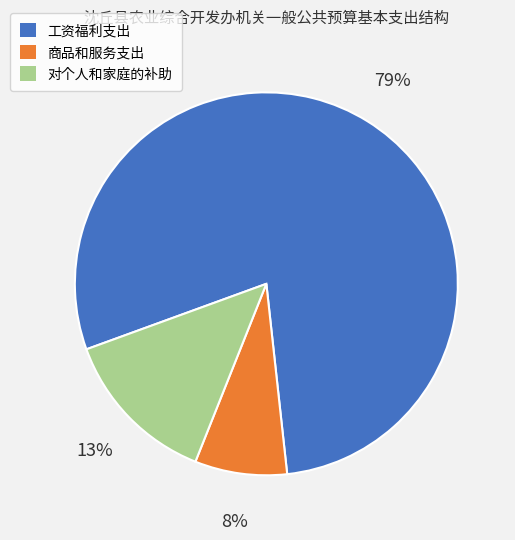

Which has a higher value, 对个人和家庭的补助 or 商品和服务支出?

对个人和家庭的补助